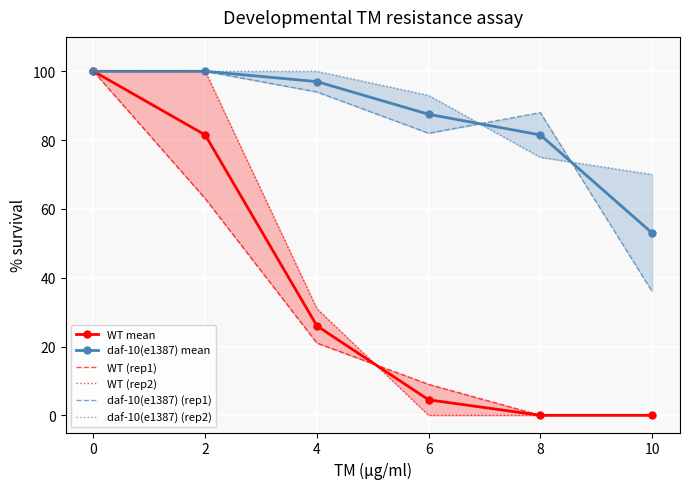

The WT (rep2) series shows 41.4 at 4. True or false?

False